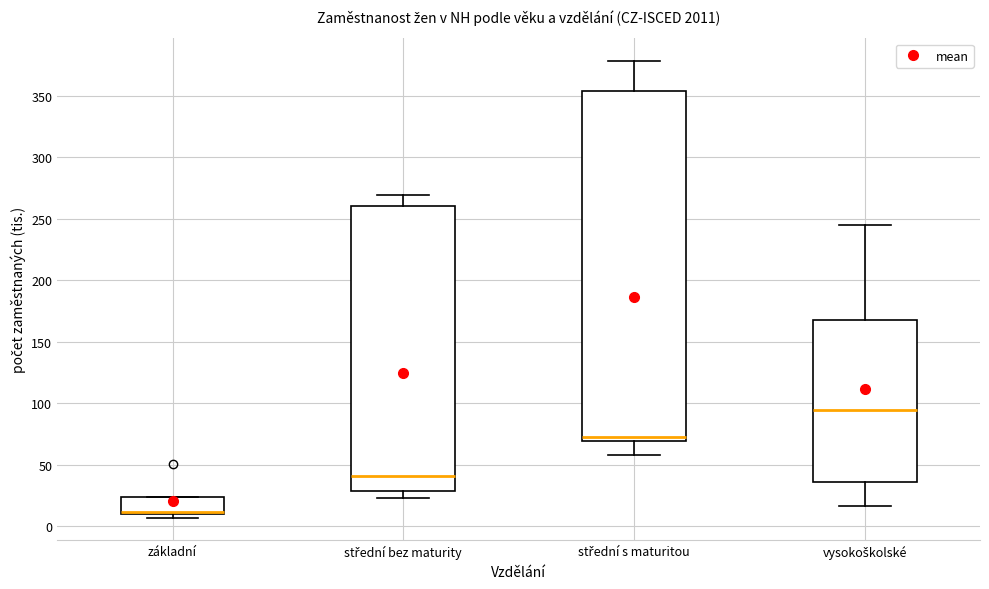

Which box's median line is the highest?

vysokoškolské